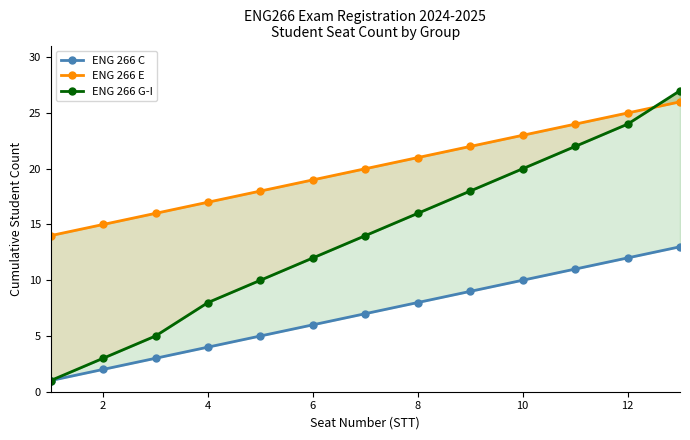

What is the greatest value displayed?

27